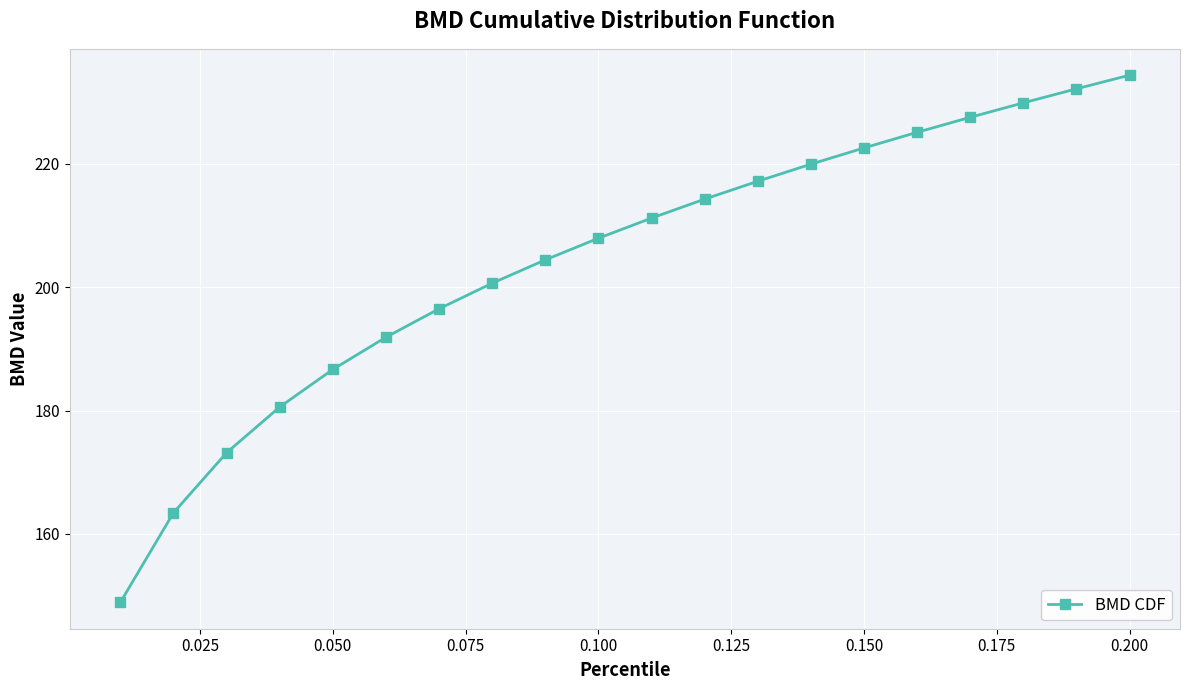

Does the chart display data point markers on the line(s)?

Yes